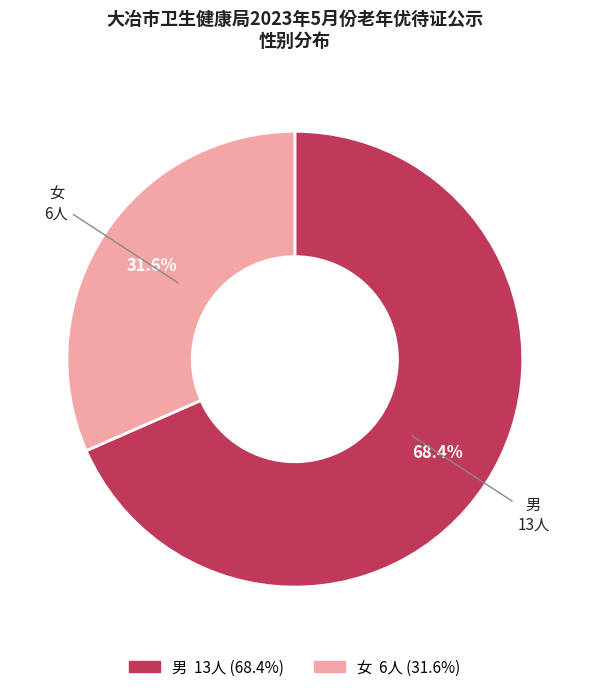

Which has a higher value, 女 or 男?

男